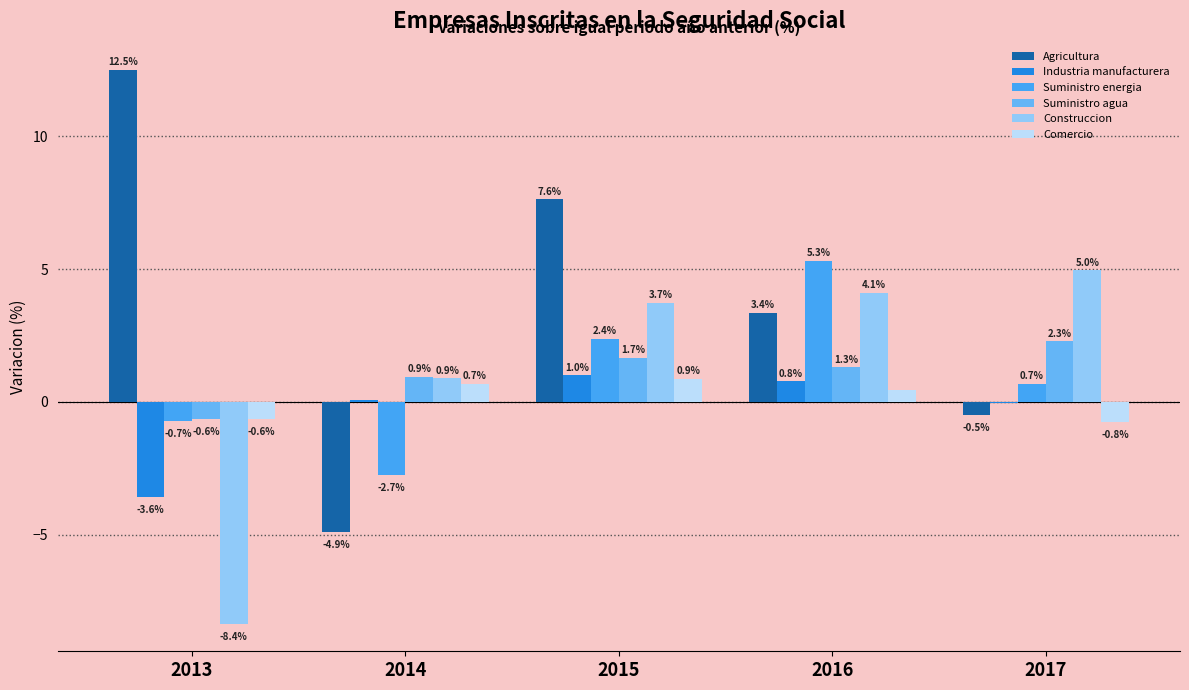

At how many categories does at least one series exceed 0?

5